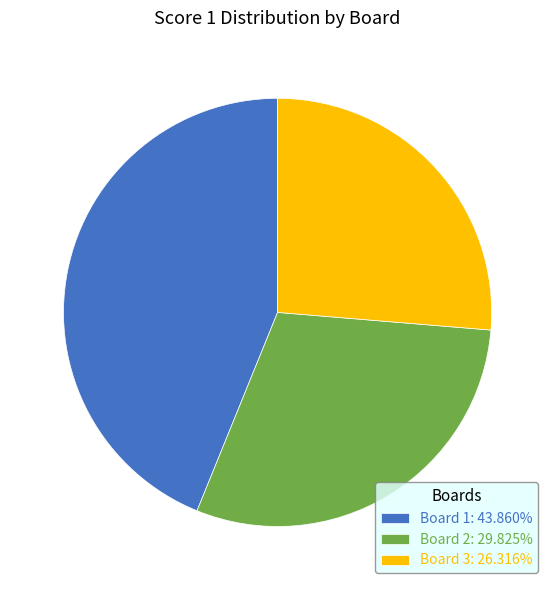

Which category has the smallest portion of the pie?

Board 3